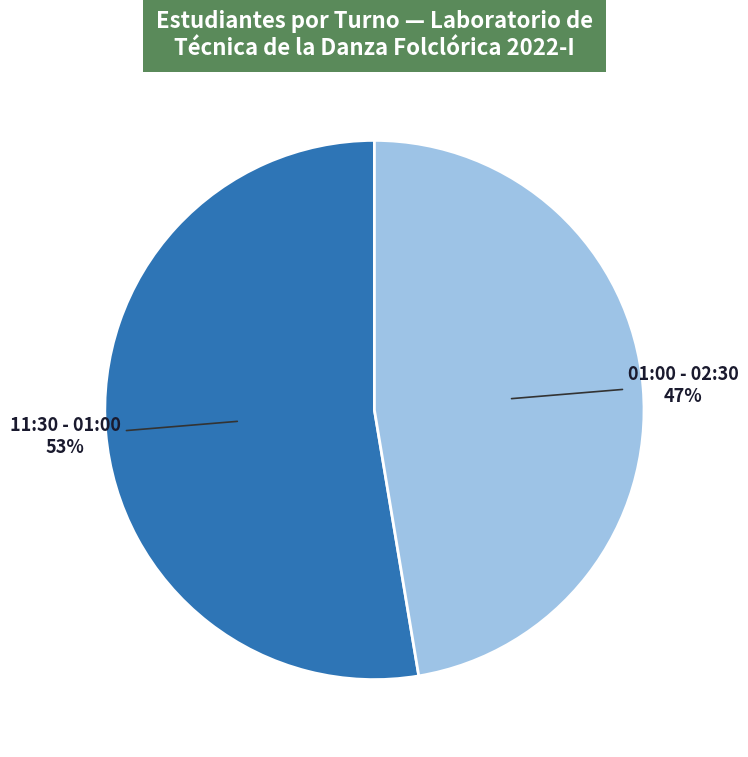

To the nearest percent, what is the average slice percentage?

50%